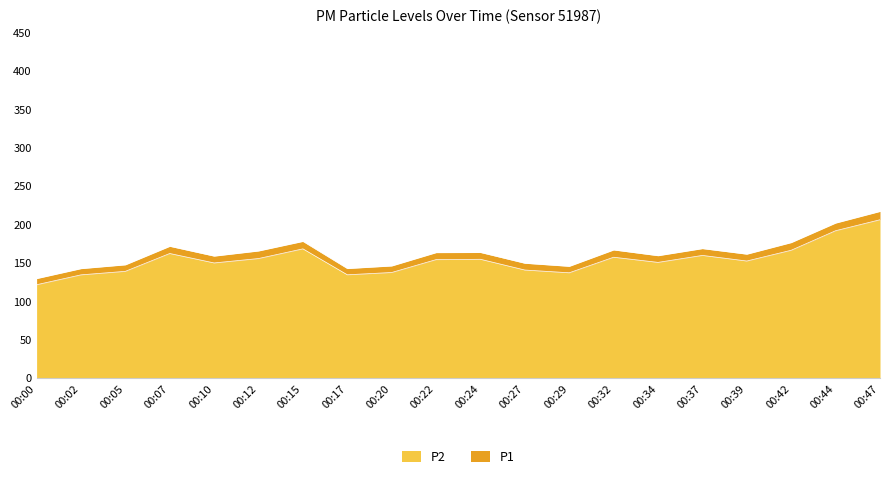

What is the average value of the P1 series?

163.1